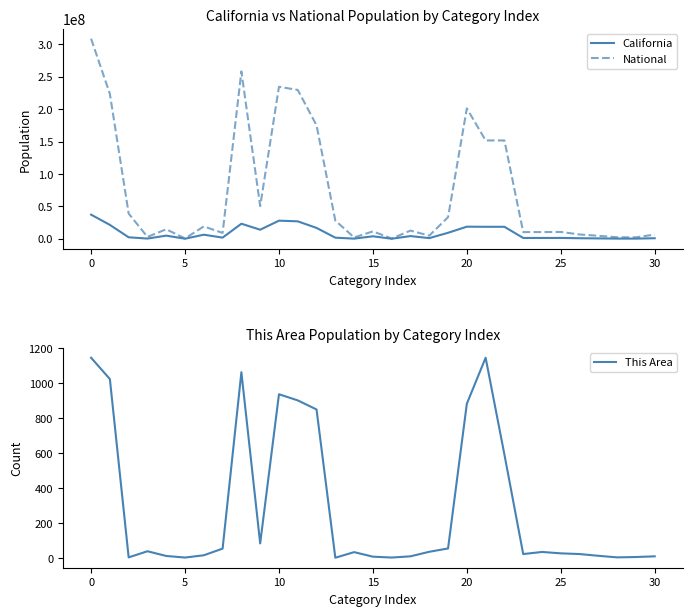

What is the difference between the second highest and second lowest values in the This Area series?

1143